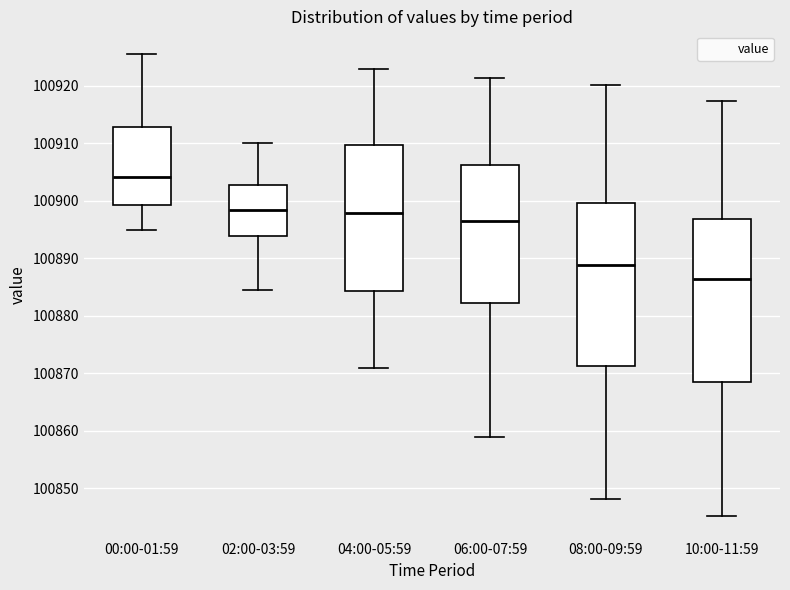

Reading left to right, transcribe this box plot: for each box, give where its median line is, the range the box spans, and where its two whiskers end, as read against the y-axis. The values are not printed on the chart, so give them approximately, as read against the axis.

00:00-01:59: median 100904, box 100899 to 100913, whiskers 100895 to 100925
02:00-03:59: median 100898, box 100894 to 100903, whiskers 100885 to 100910
04:00-05:59: median 100898, box 100884 to 100910, whiskers 100871 to 100923
06:00-07:59: median 100896, box 100882 to 100906, whiskers 100859 to 100921
08:00-09:59: median 100889, box 100871 to 100900, whiskers 100848 to 100920
10:00-11:59: median 100886, box 100869 to 100897, whiskers 100845 to 100917